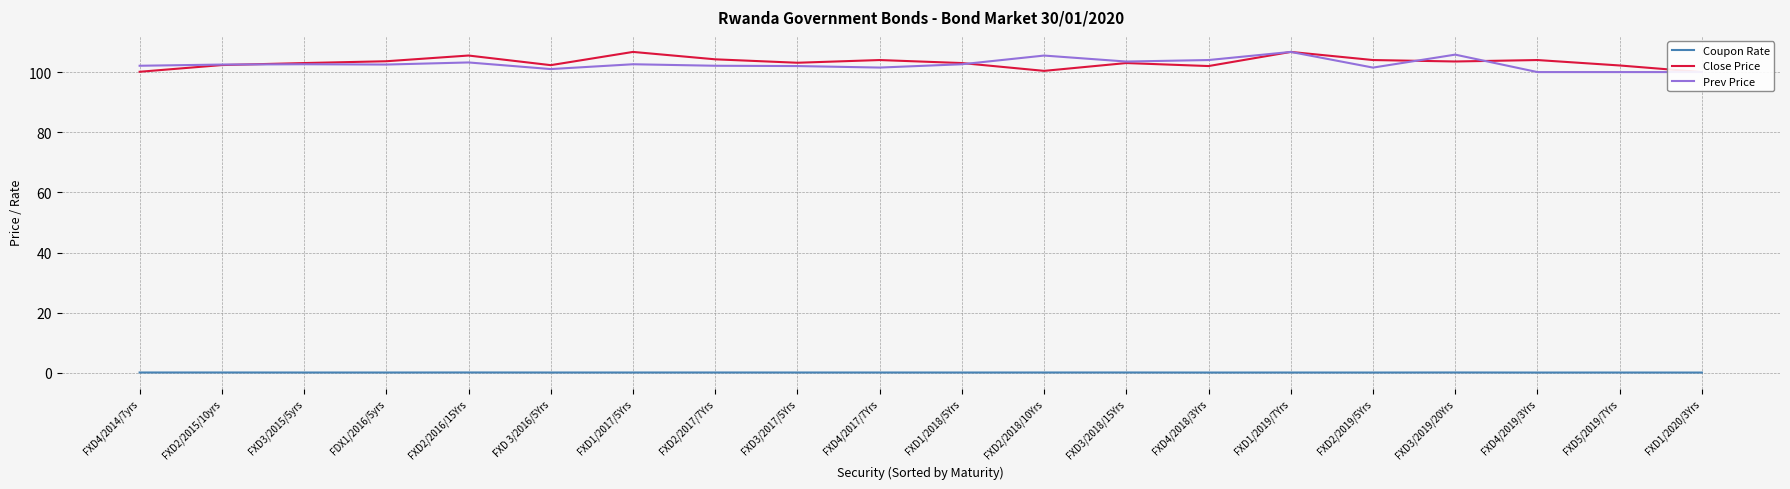

Is this an area chart (filled region under the line)?

No